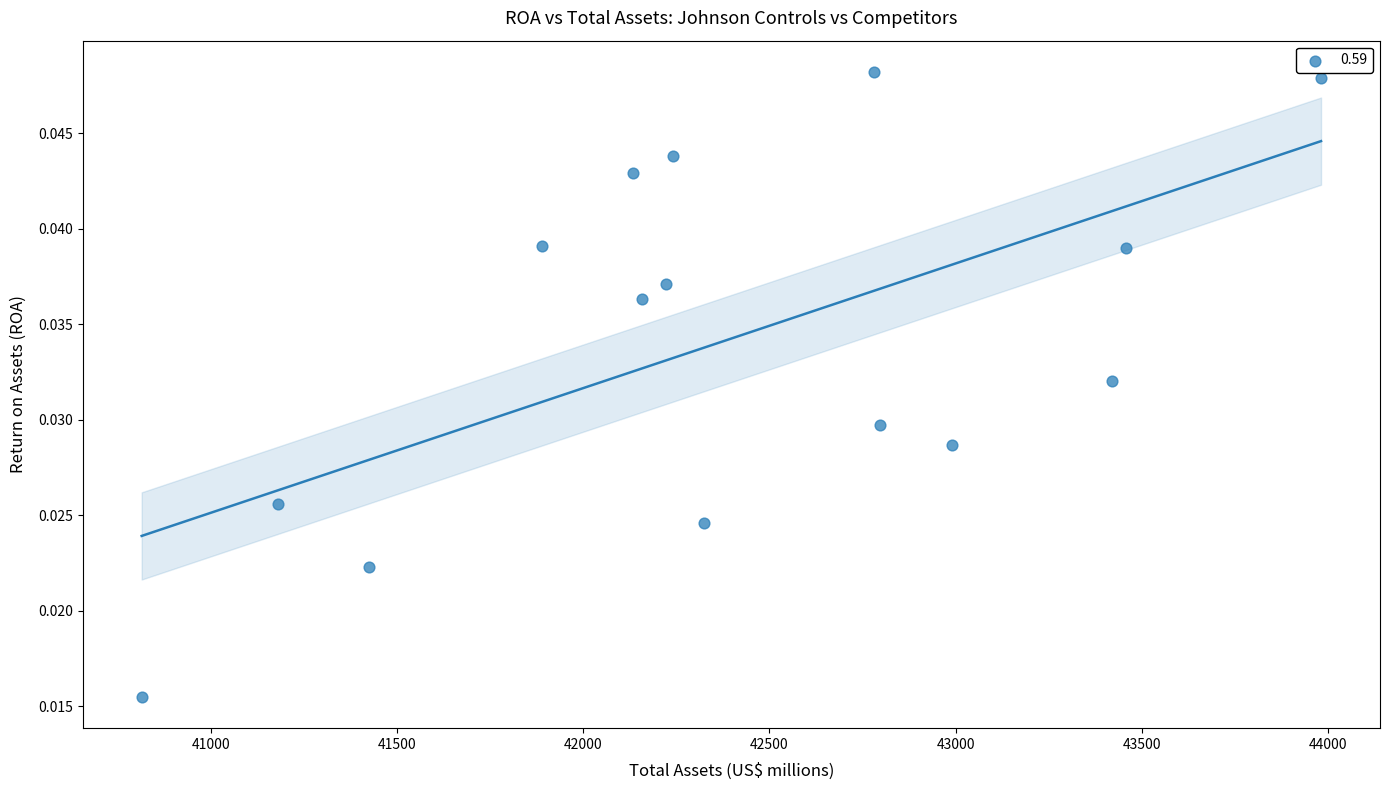

What is the range of X values (max minus min)?

3166.0